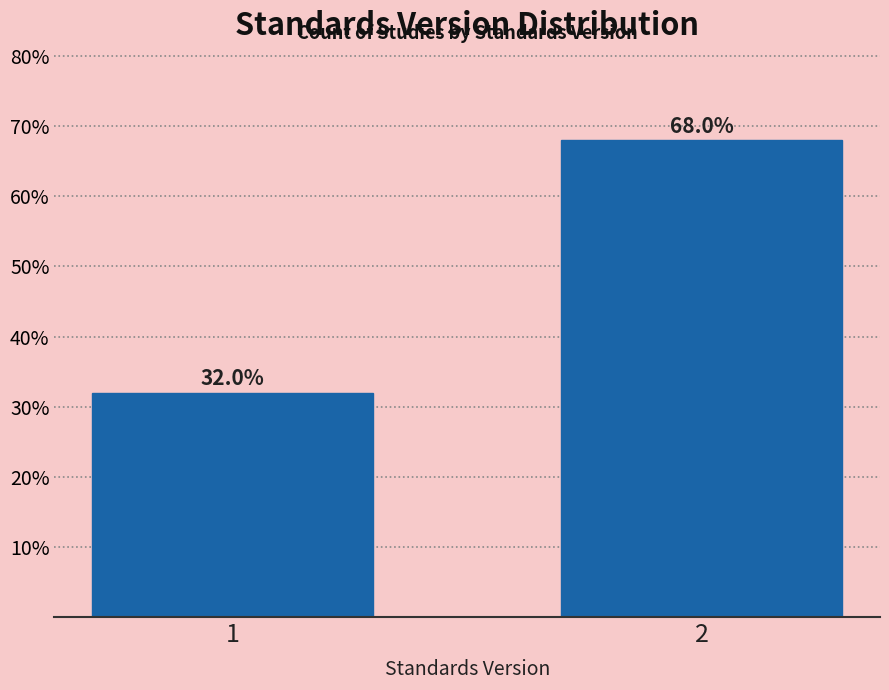

Reading right to left, what are all the values shown in this chart?

68	32